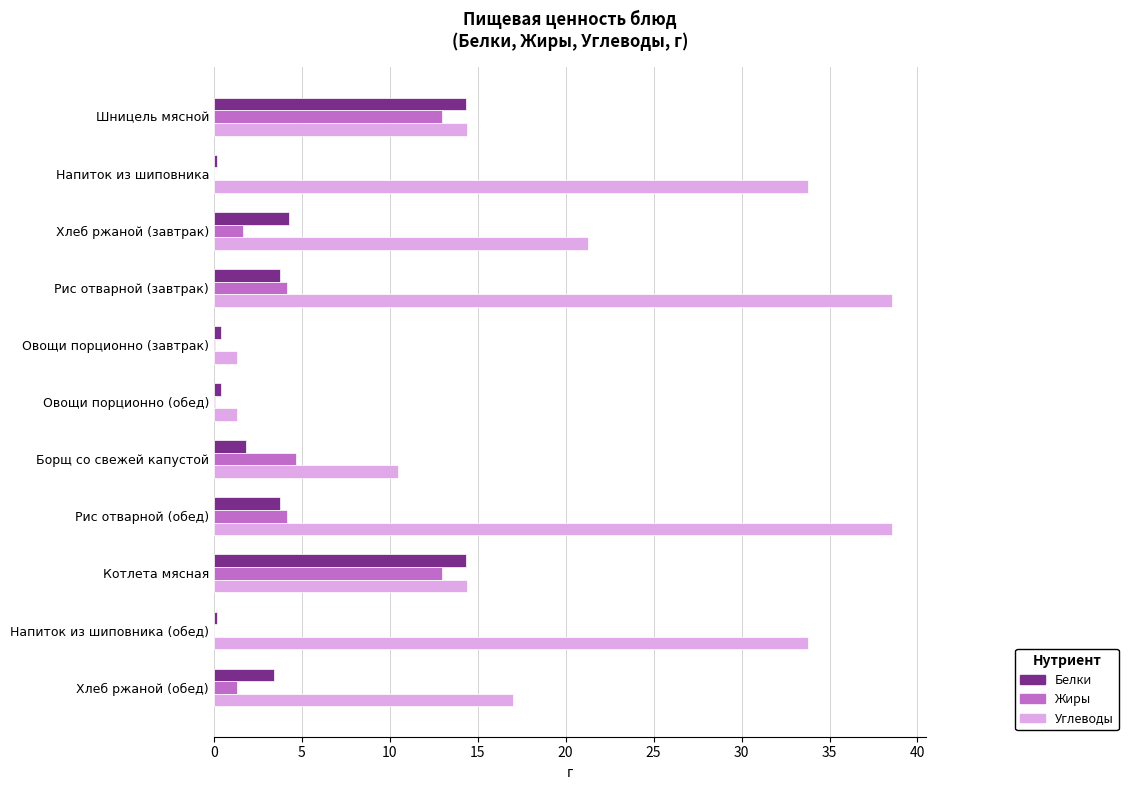

Which series has the largest range (max minus min)?

Углеводы